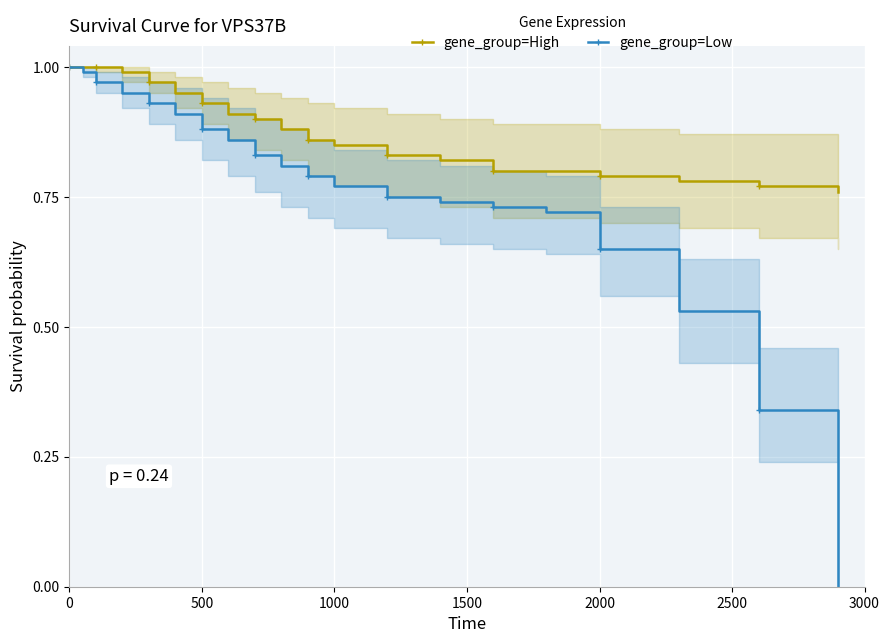

Which series has the largest total across all categories?

gene_group=High